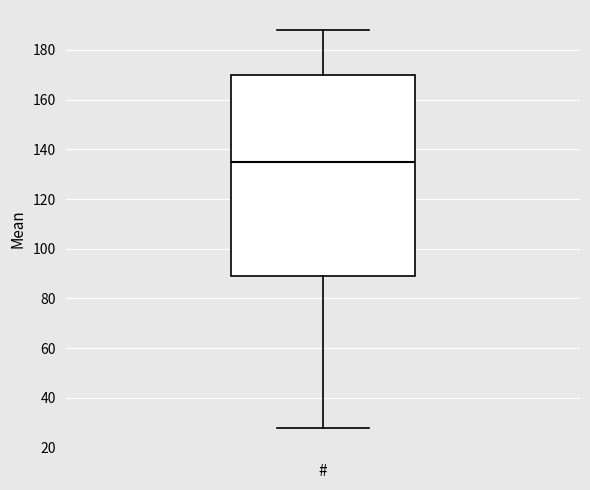

Read this box plot against the y-axis: the position of the median line, the range covered by the box, and the ends of both whiskers. The values are not printed on the chart, so give them approximately, as read against the axis.

median 136, box 90 to 170, whiskers 28 to 188